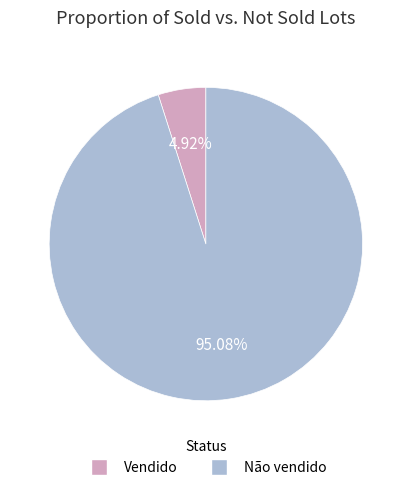

How many segments does this pie chart have?

2